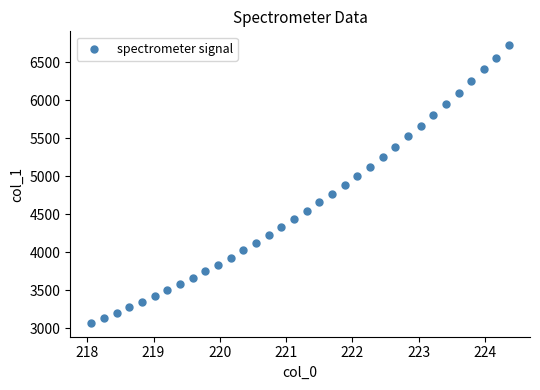

What is the range of X values (max minus min)?

6.3